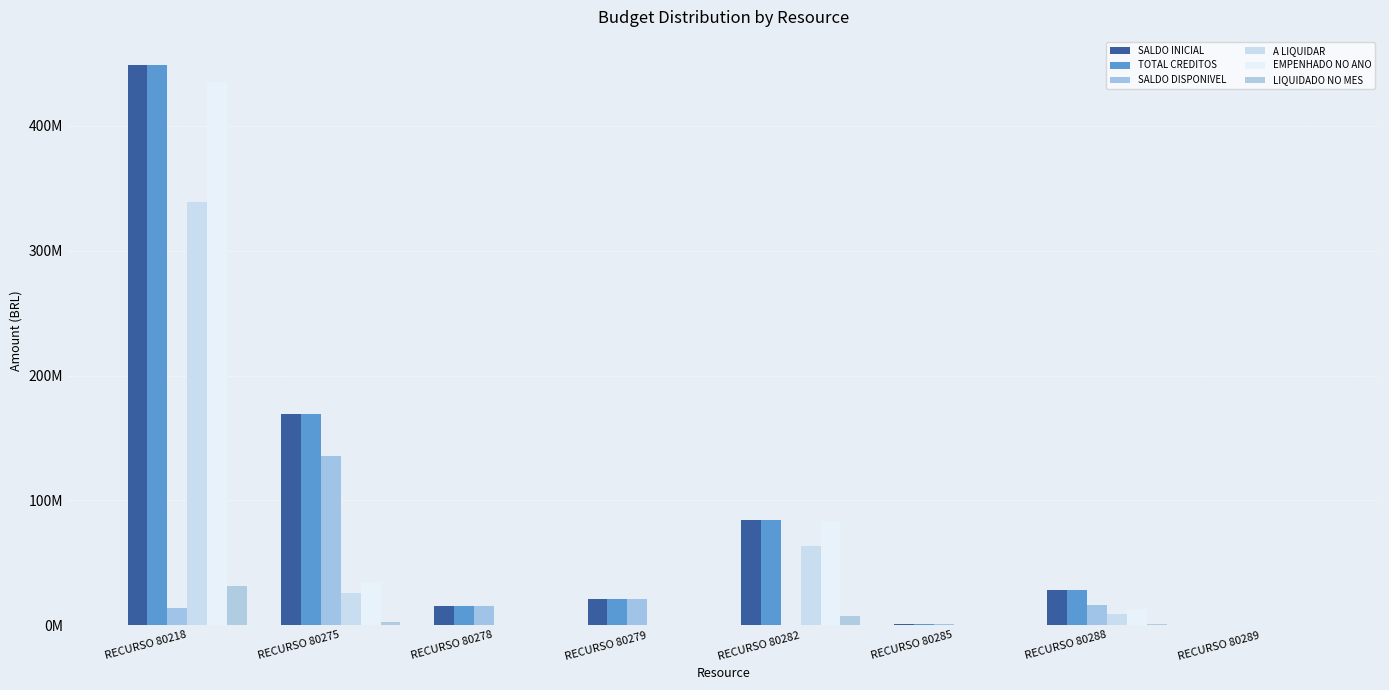

Are the bars grouped side by side (vs. stacked)?

Yes